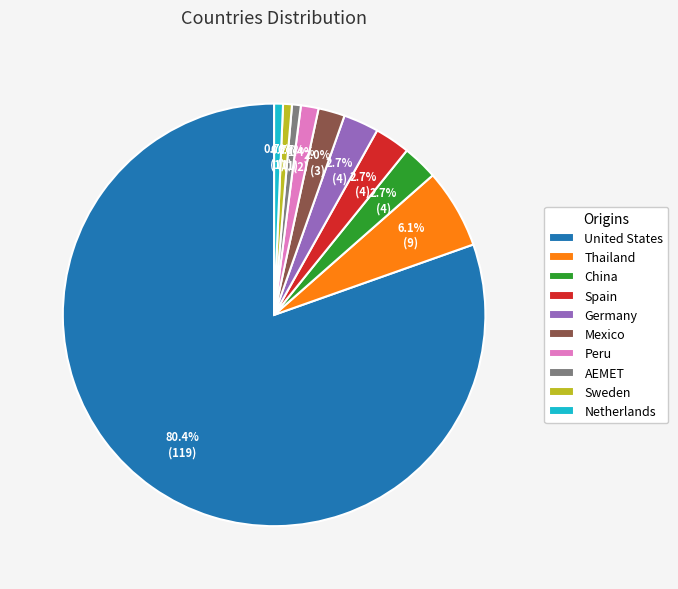

Count the number of slices in the pie.

10